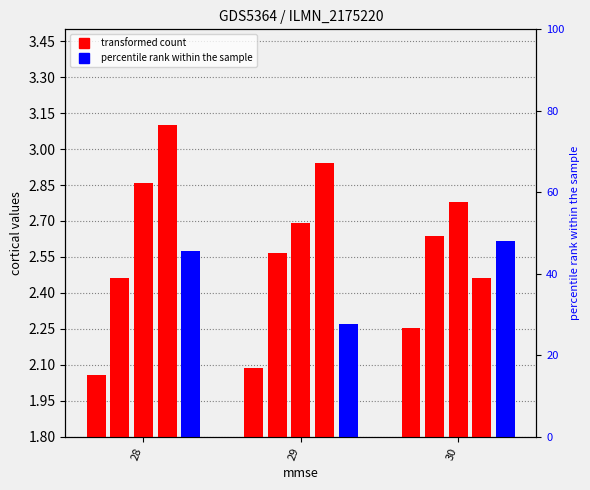

What is the difference between the highest and lowest values at 30?

0.5